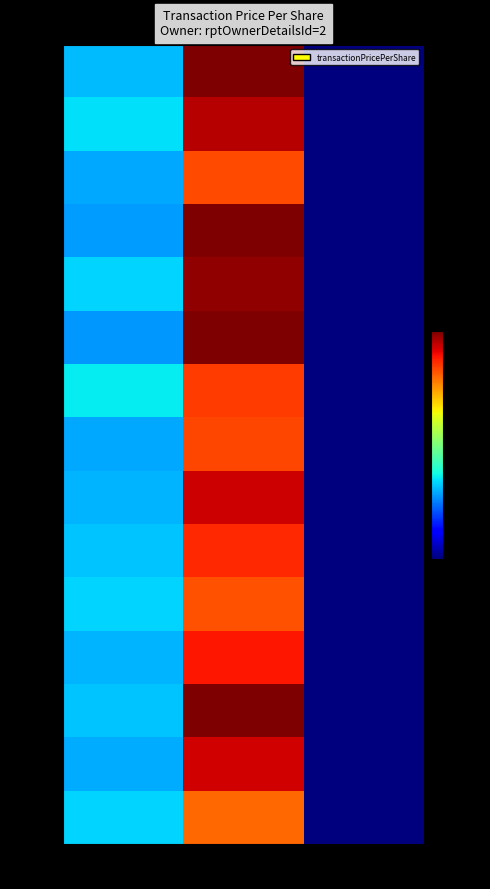

At which category is the sum across all series the highest?

1